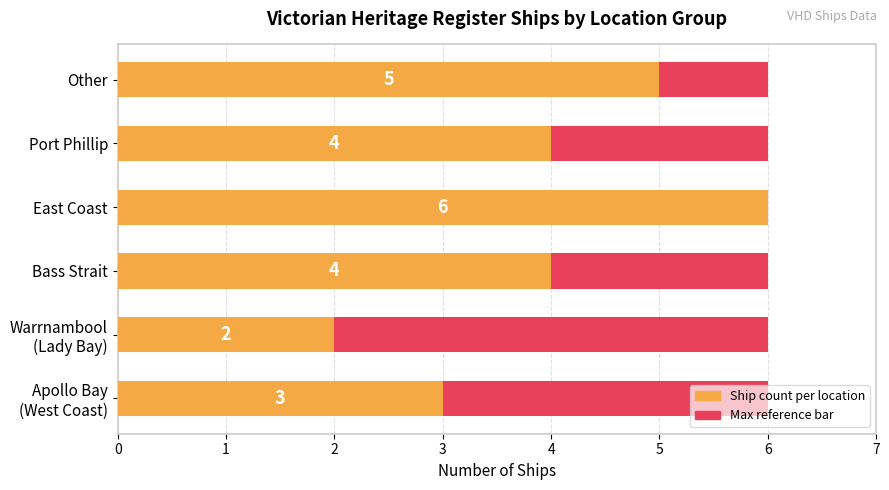

Which series has the largest total across all categories?

Ship count per location